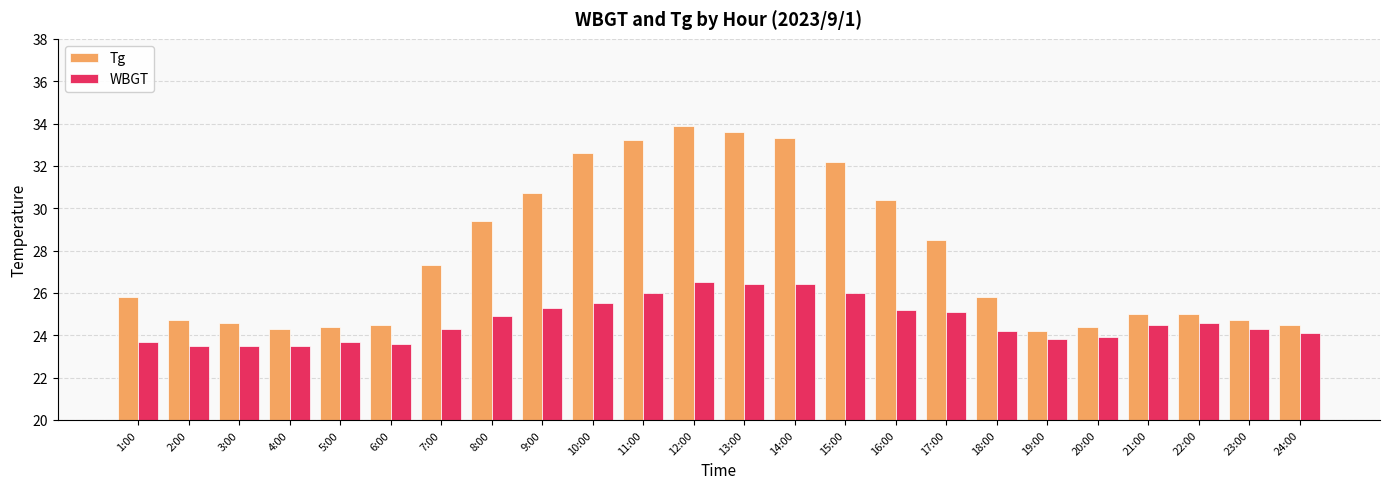

What is the average value of the WBGT series?

24.7